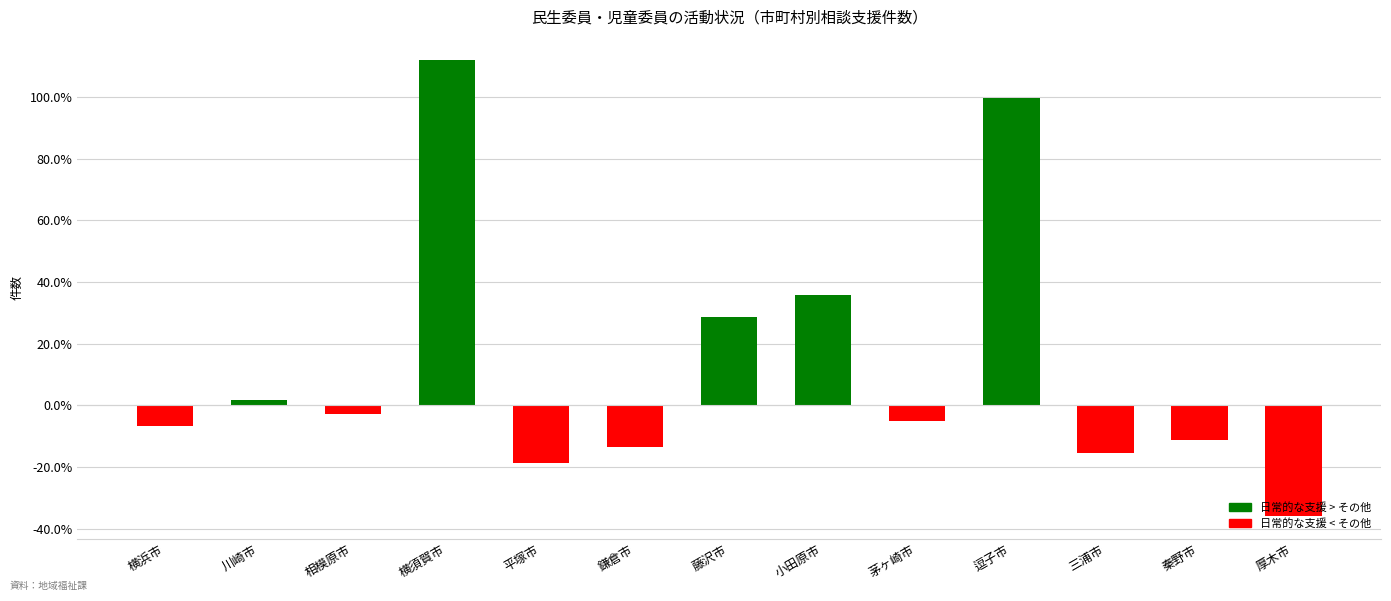

What value does the data have at 鎌倉市?

-13.6